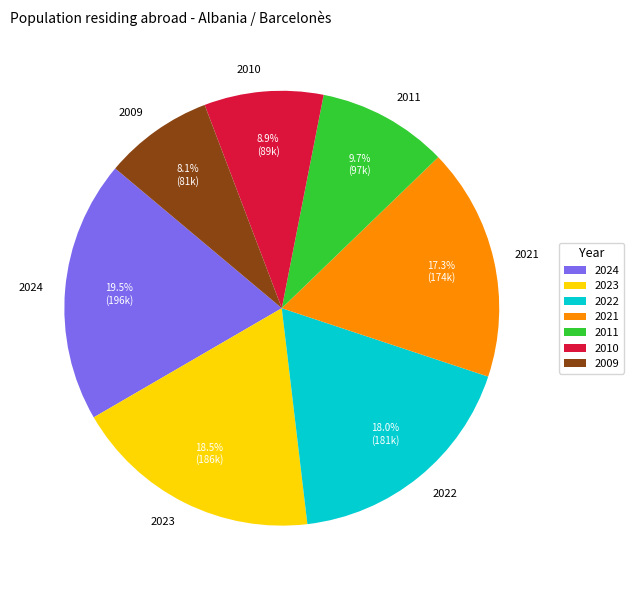

How many slices are in this pie chart?

7